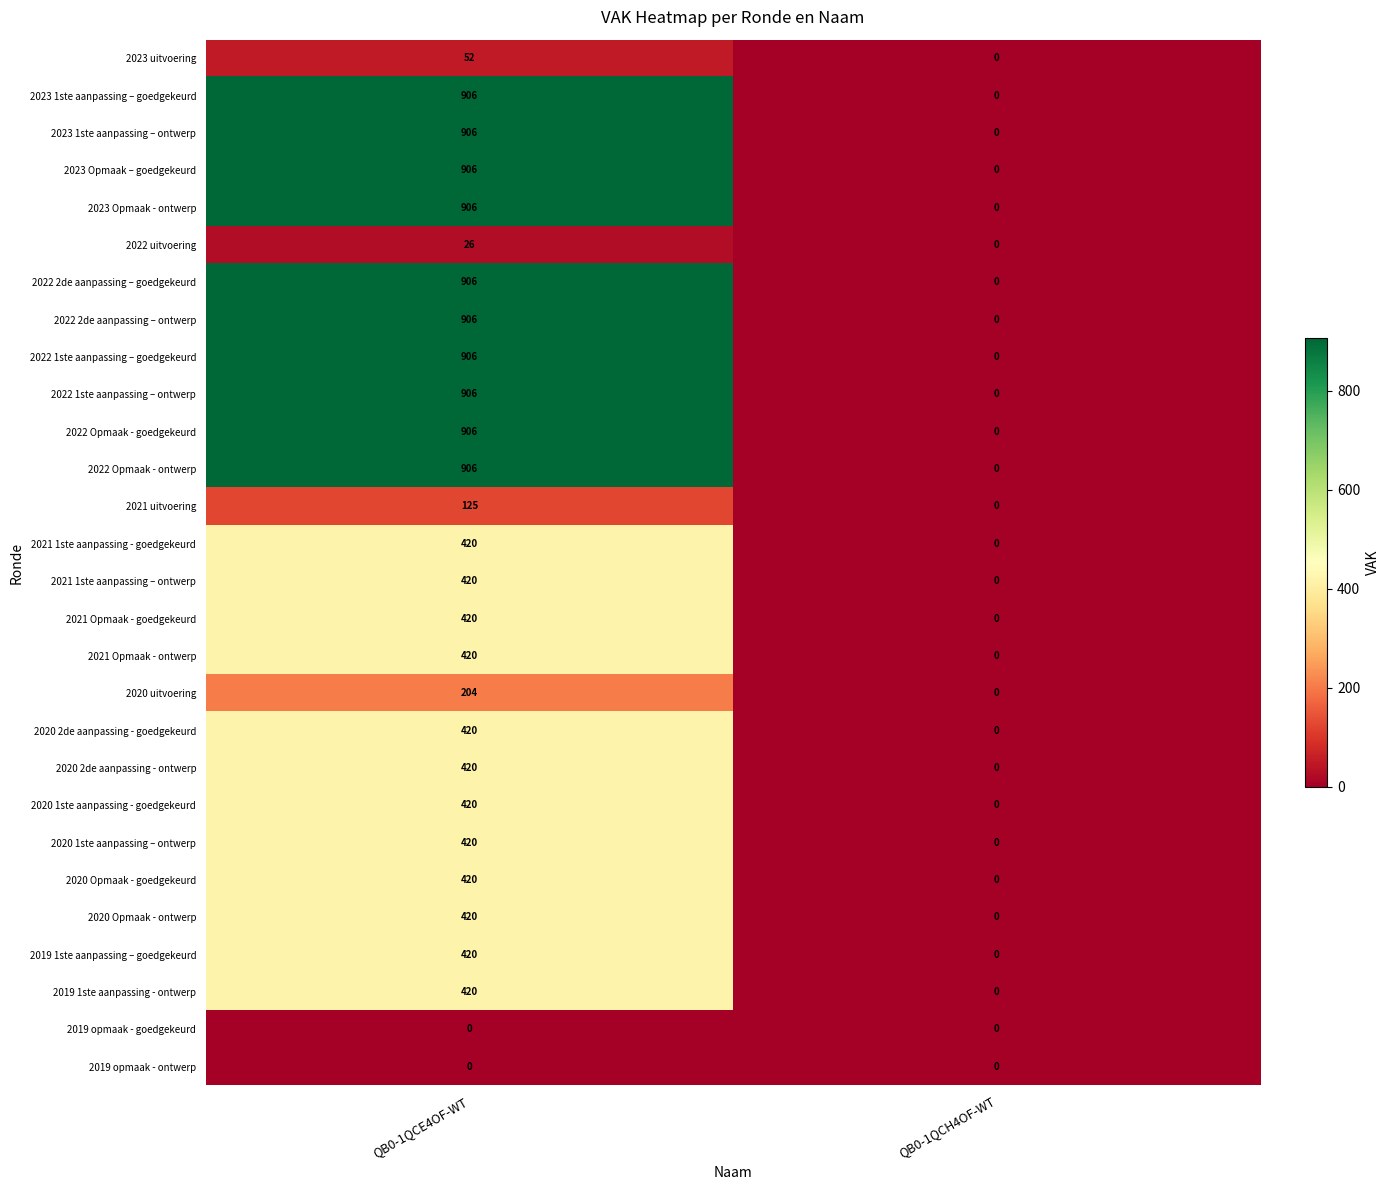

At which label does 2020 1ste aanpassing – ontwerp reach its peak?

QB0-1QCE4OF-WT